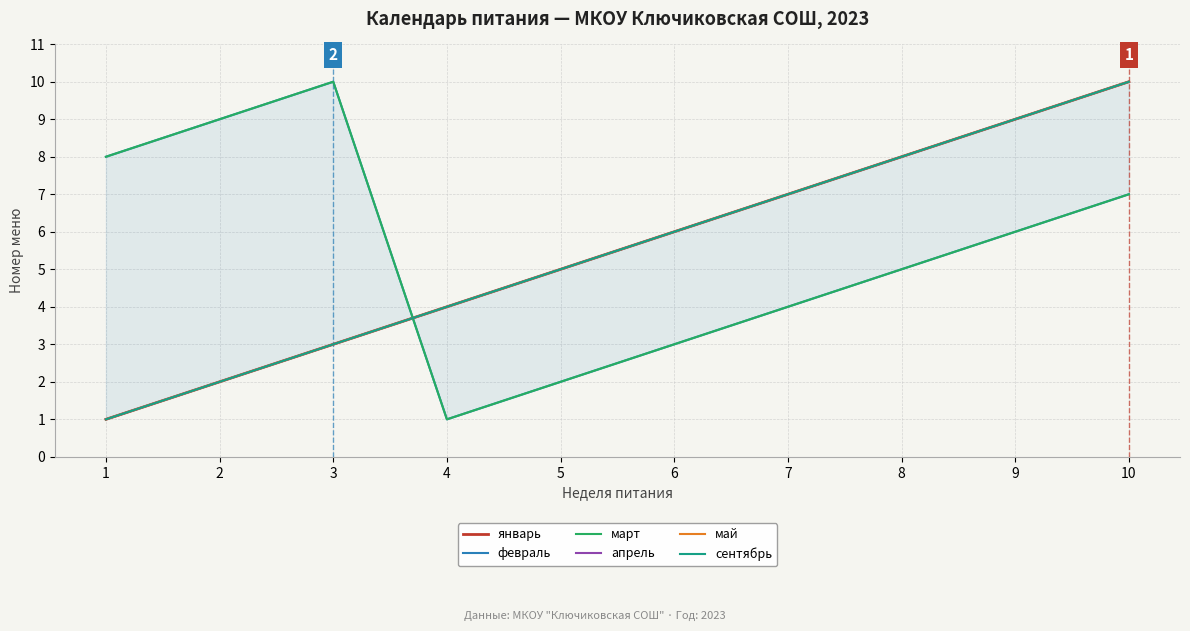

What is the sum of the сентябрь values at 4 and 1?

5